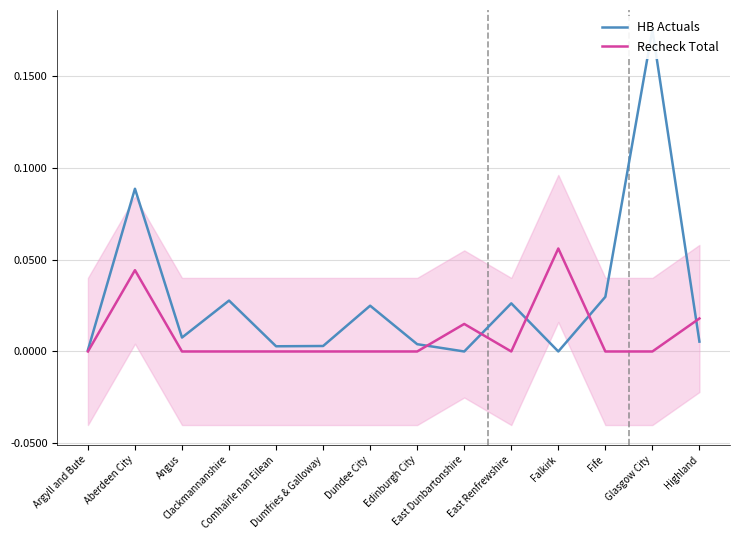

Where is Recheck Total nearest to the value 0?

Argyll and Bute